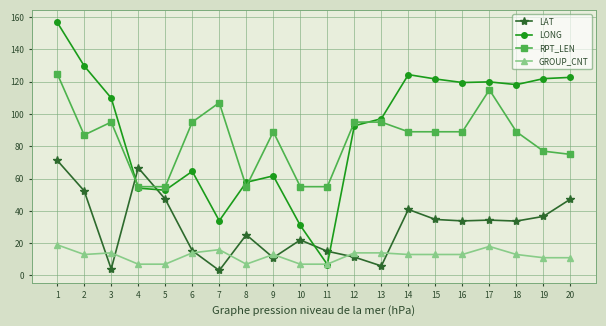

Does the chart display data point markers on the line(s)?

Yes